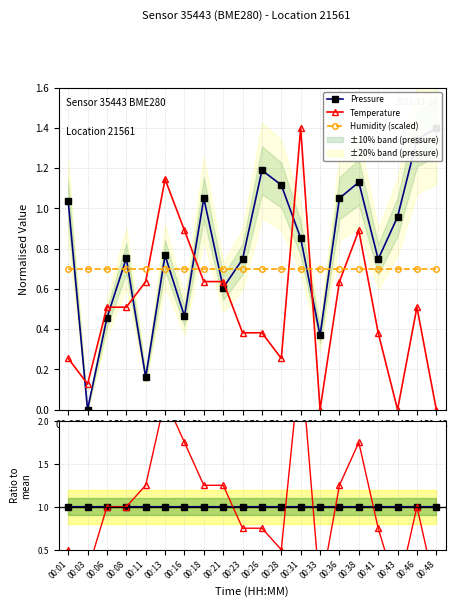

What is the value of the Humidity (scaled) point at the 19th from the left?

0.7